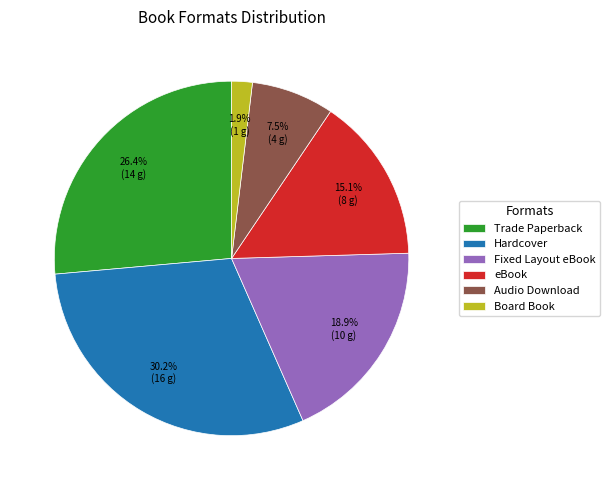

Between Board Book and Trade Paperback, which is larger?

Trade Paperback